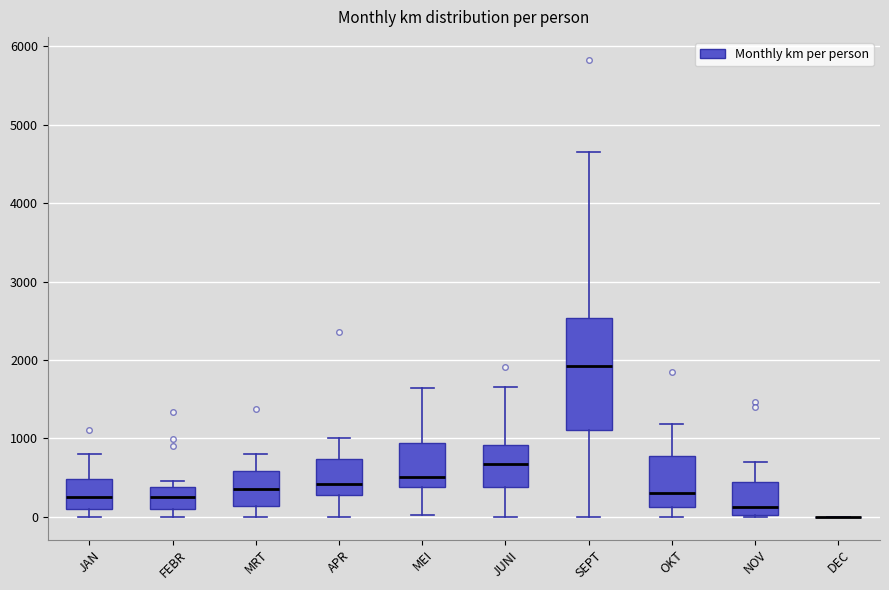

Where is the upper edge of the box for SEPT on the y-axis? The values are not printed on the chart, so give them approximately, as read against the axis.

2500